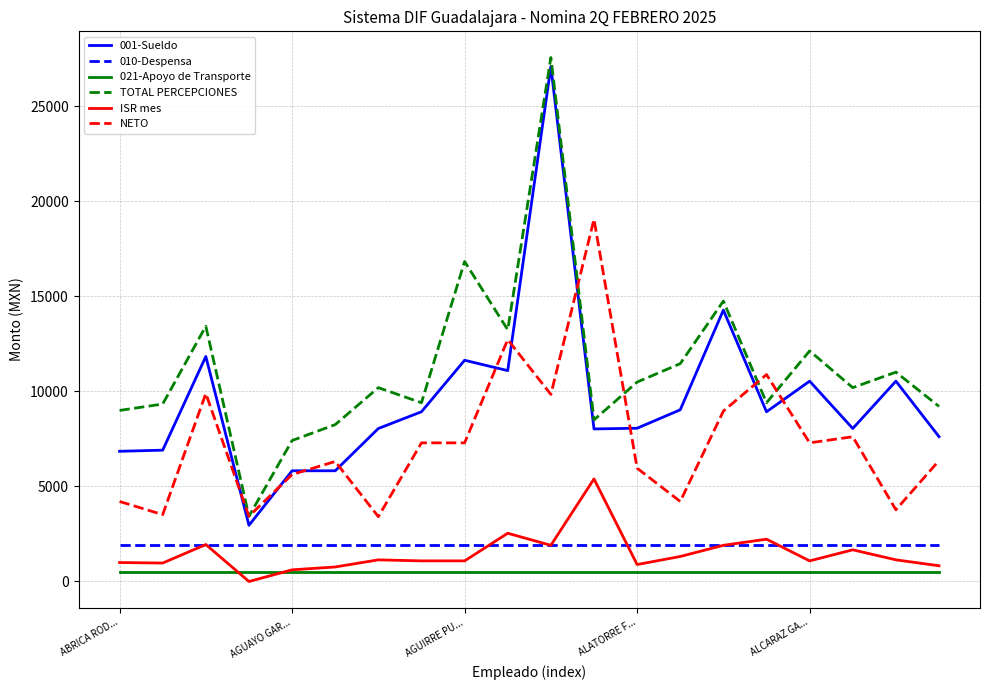

True or false: 021-Apoyo de Transporte and TOTAL PERCEPCIONES cross at least once.

False